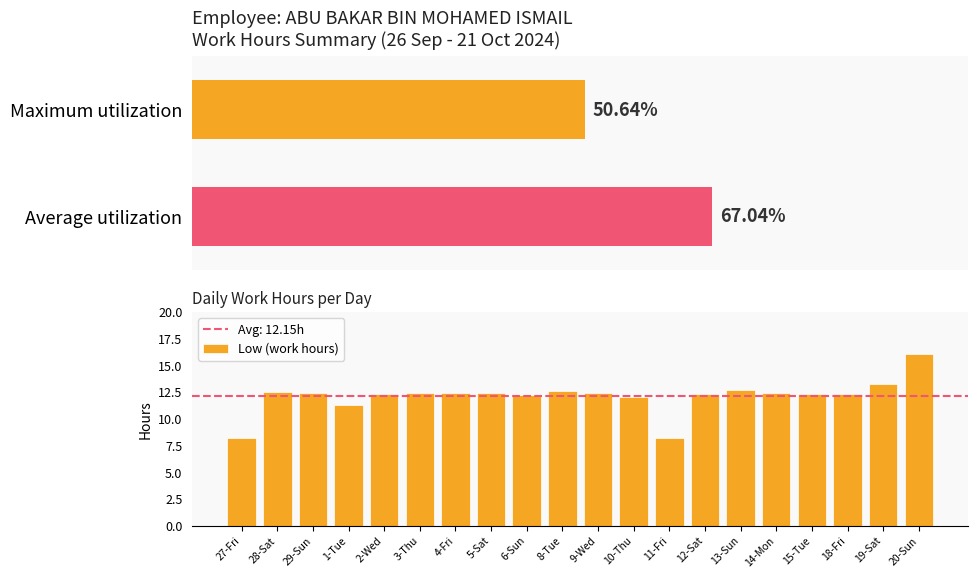

What is the greatest value displayed?

16.1